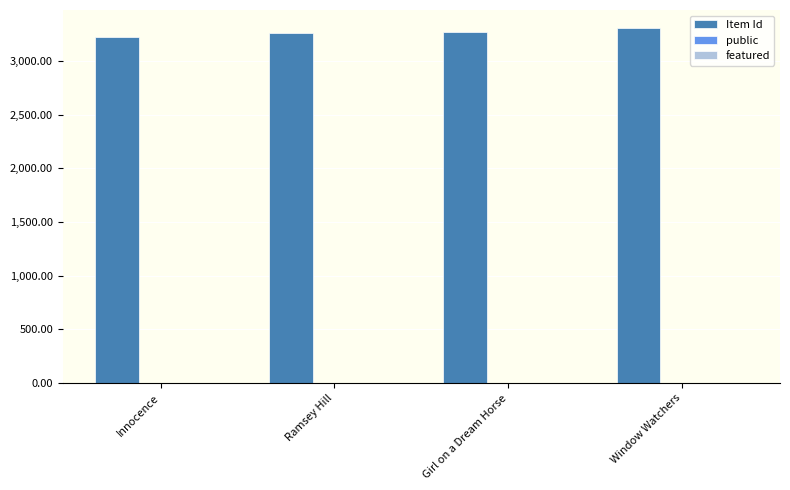

The value of Item Id at Innocence is 2068. True or false?

False